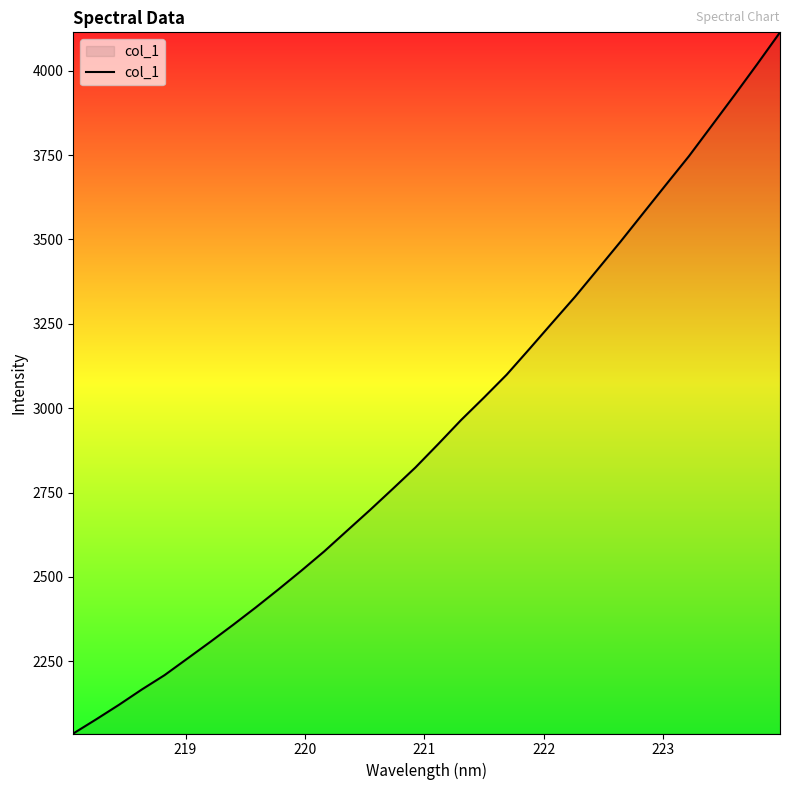

What is the maximum value shown in the chart?

4113.4